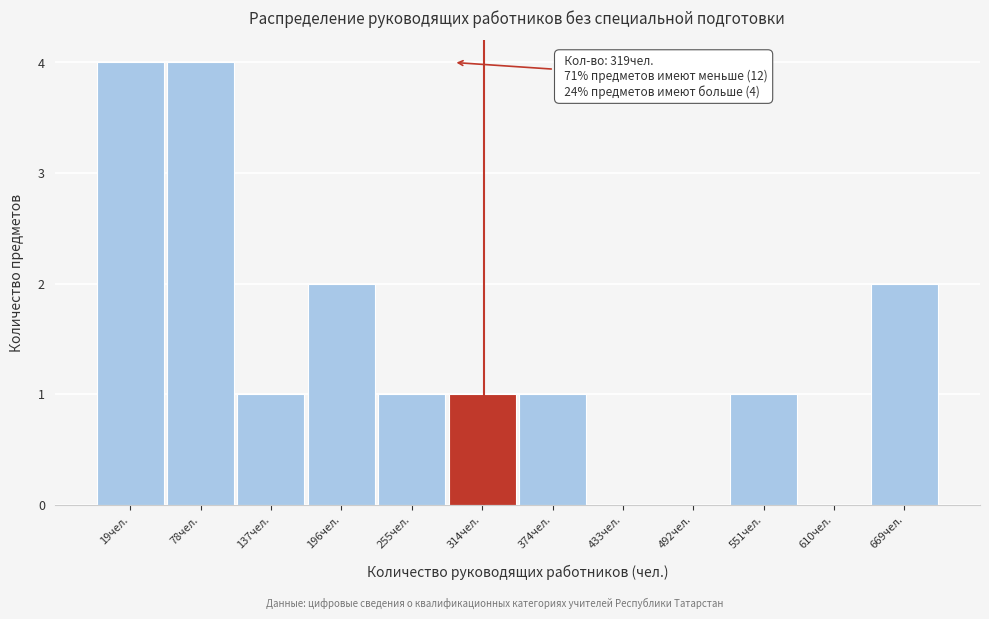

Reading left to right, extract all data points from this chart.

19чел.=4	78чел.=4	137чел.=1	196чел.=2	255чел.=1	314чел.=1	374чел.=1	433чел.=0	492чел.=0	551чел.=1	610чел.=0	669чел.=2